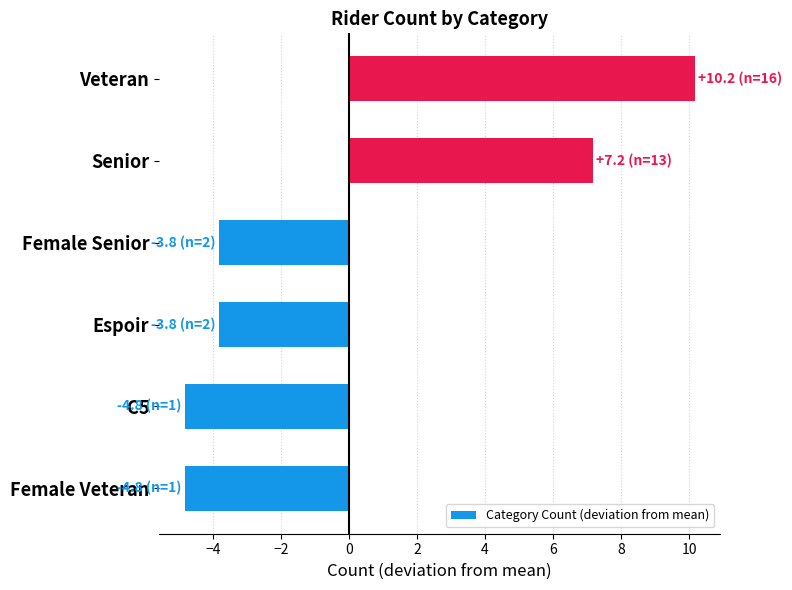

Read the value at Senior.

7.2